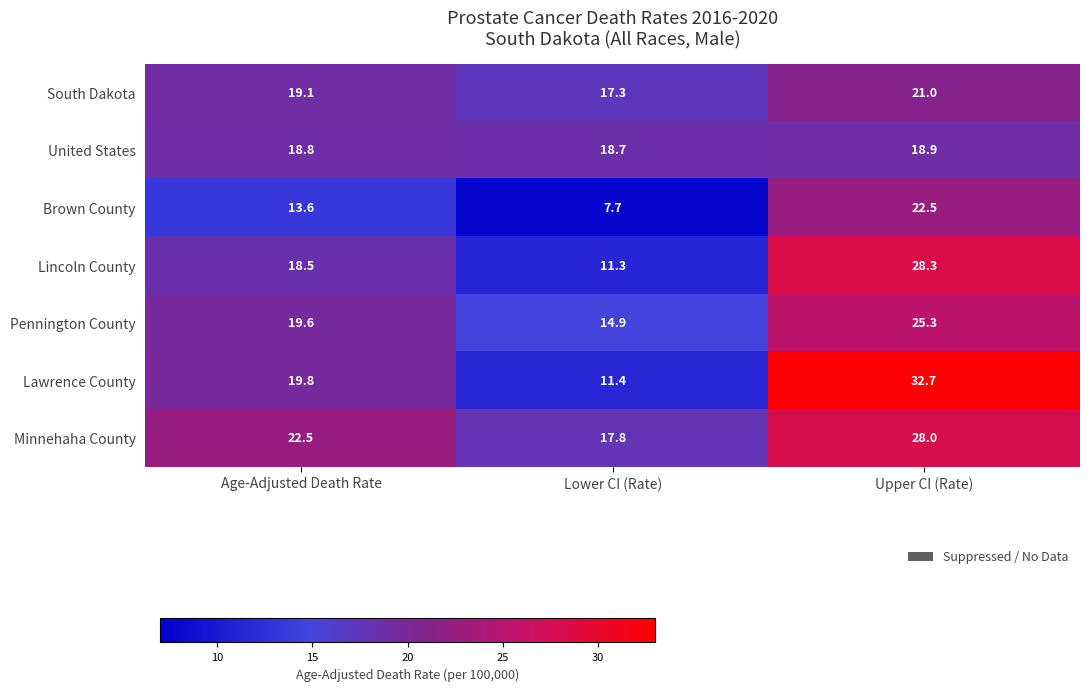

What is the smallest value displayed?

7.7